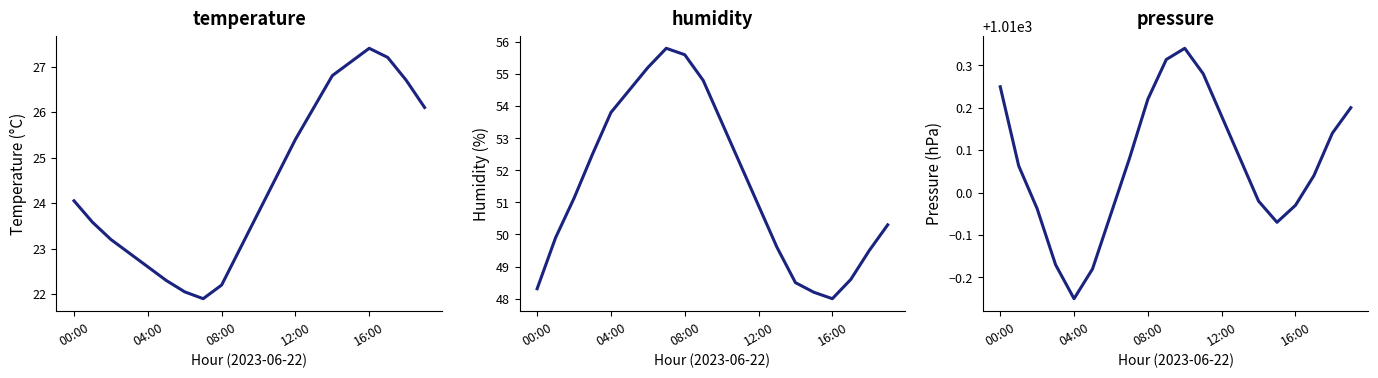

How many data points does each series have?

20